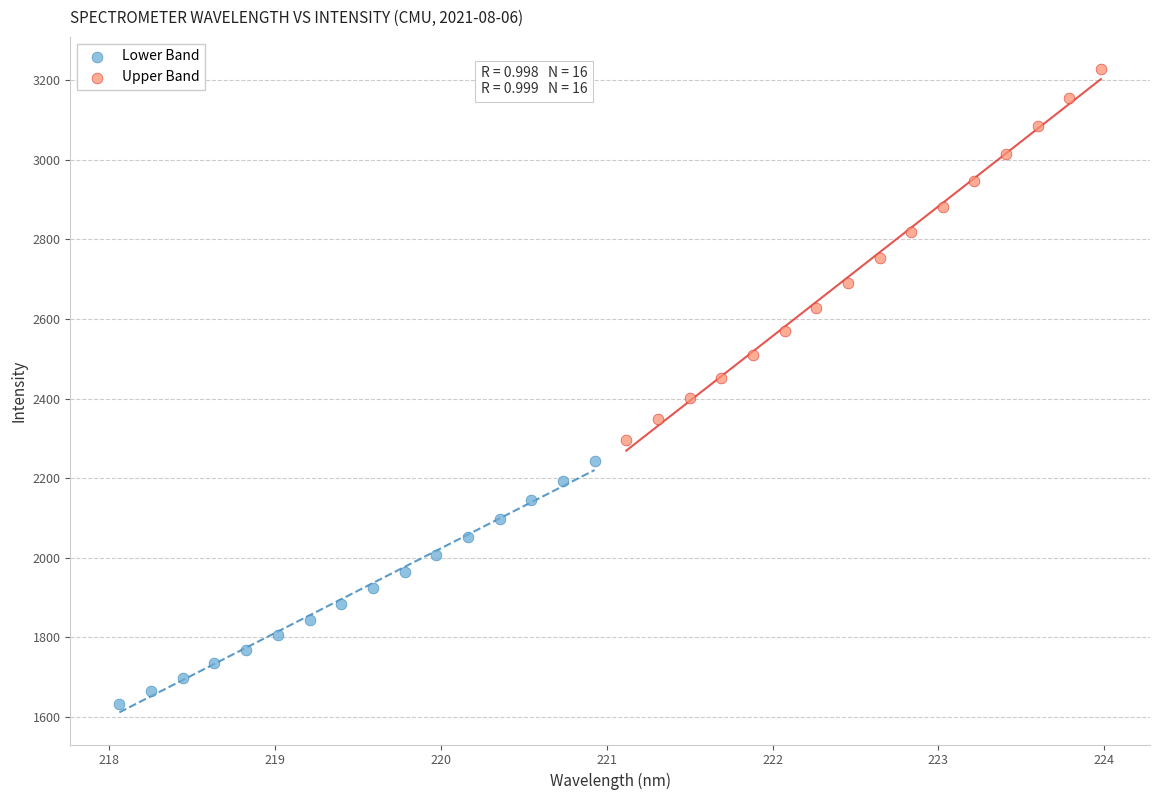

Which series contains the lowest Y value?

Lower Band